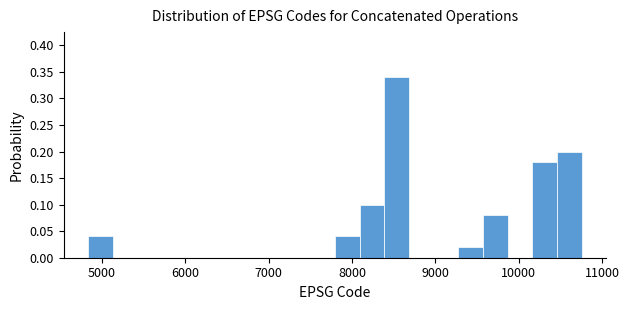

Read against the x-axis, roughly where is the centre of the tallest bar?

8500